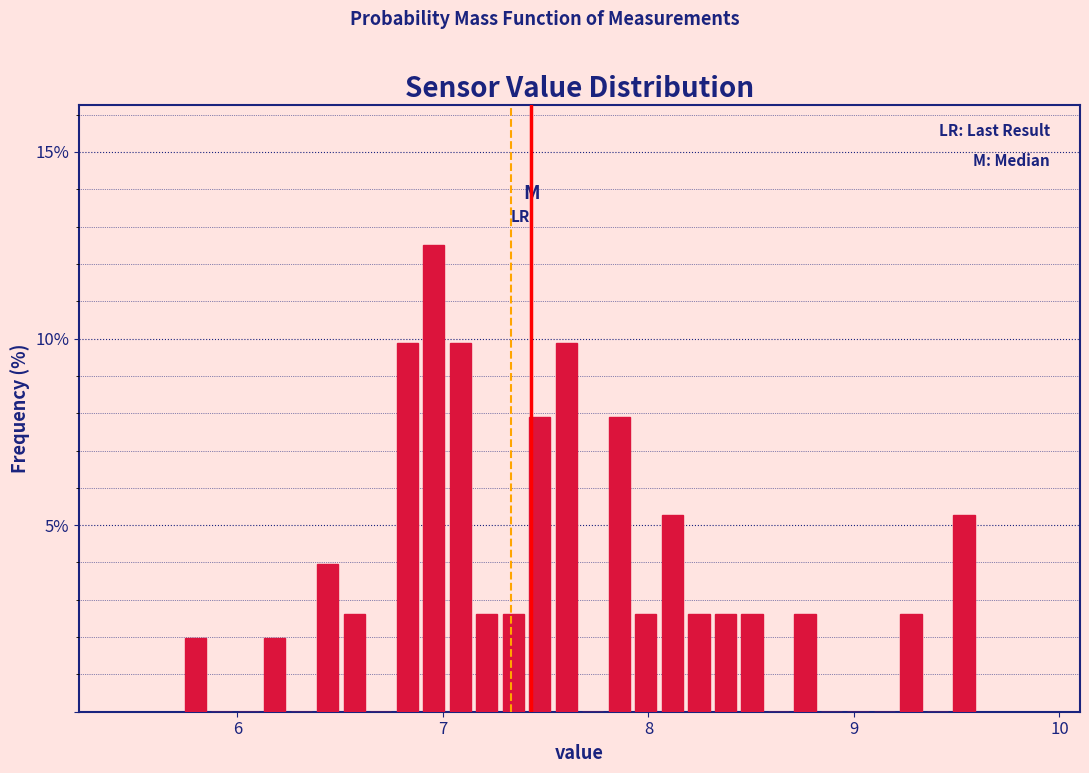

Read against the x-axis, roughly where is the centre of the tallest bar?

7.0